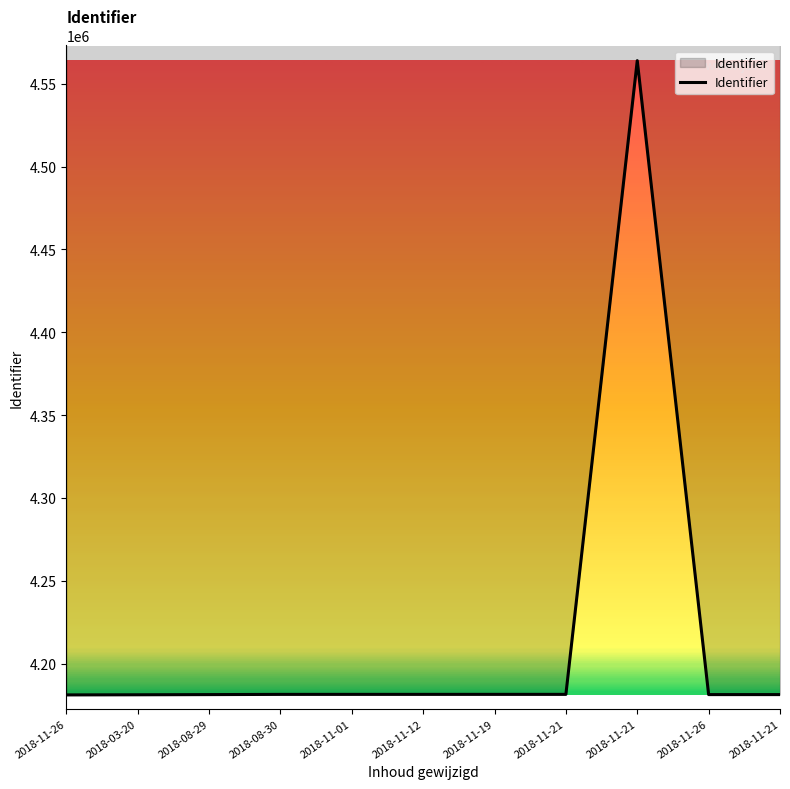

Where is the data nearest to the value 4372538?

2018-11-21